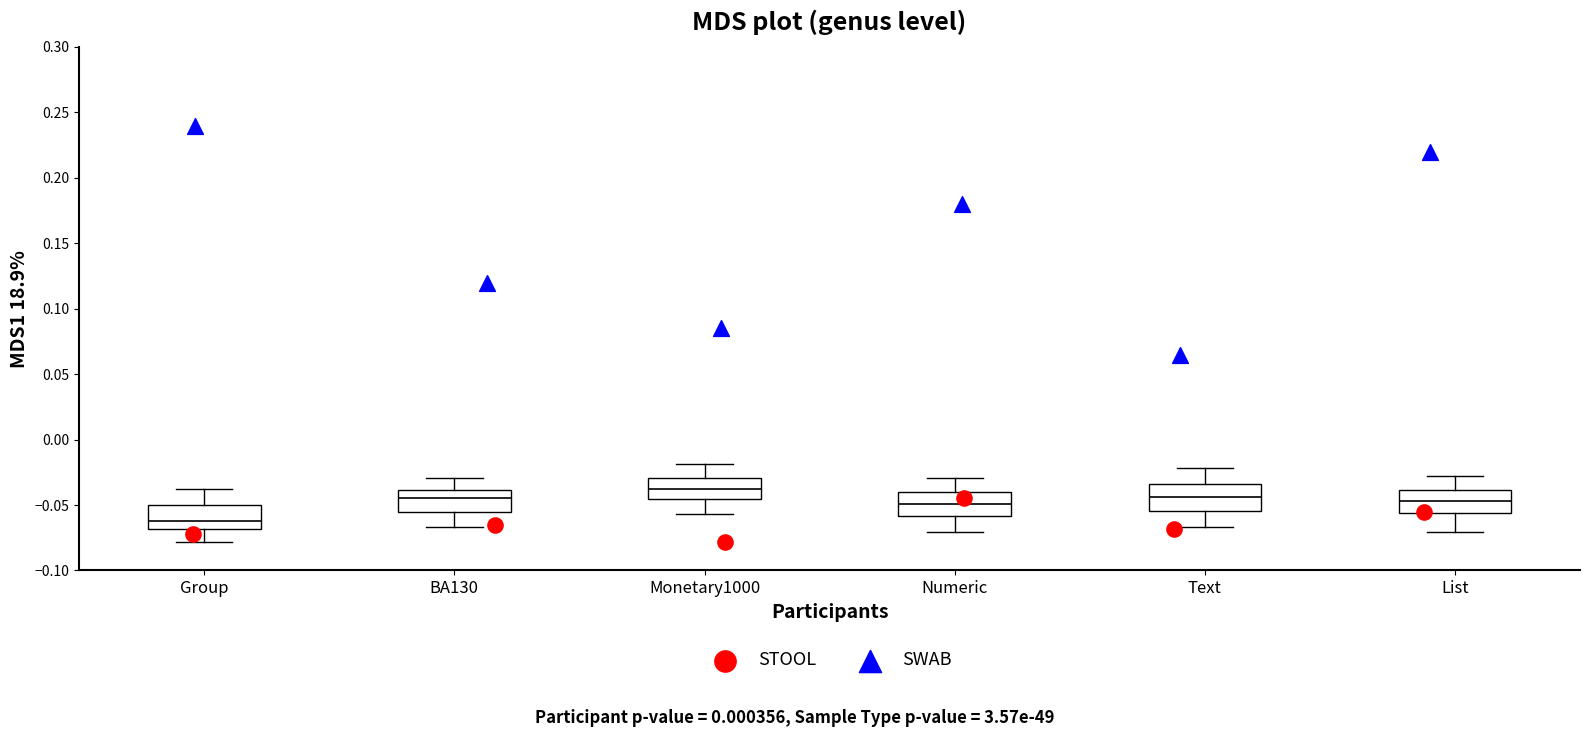

Reading left to right, transcribe this box plot: for each box, give where its median line is, the range the box spans, and where its two whiskers end, as read against the y-axis. The values are not printed on the chart, so give them approximately, as read against the axis.

Group: median -0.060, box -0.070 to -0.050, whiskers -0.080 to -0.040
BA130: median -0.045, box -0.055 to -0.040, whiskers -0.065 to -0.030
Monetary1000: median -0.040, box -0.045 to -0.030, whiskers -0.055 to -0.020
Numeric: median -0.050, box -0.060 to -0.040, whiskers -0.070 to -0.030
Text: median -0.045, box -0.055 to -0.035, whiskers -0.065 to -0.020
List: median -0.045, box -0.055 to -0.040, whiskers -0.070 to -0.030